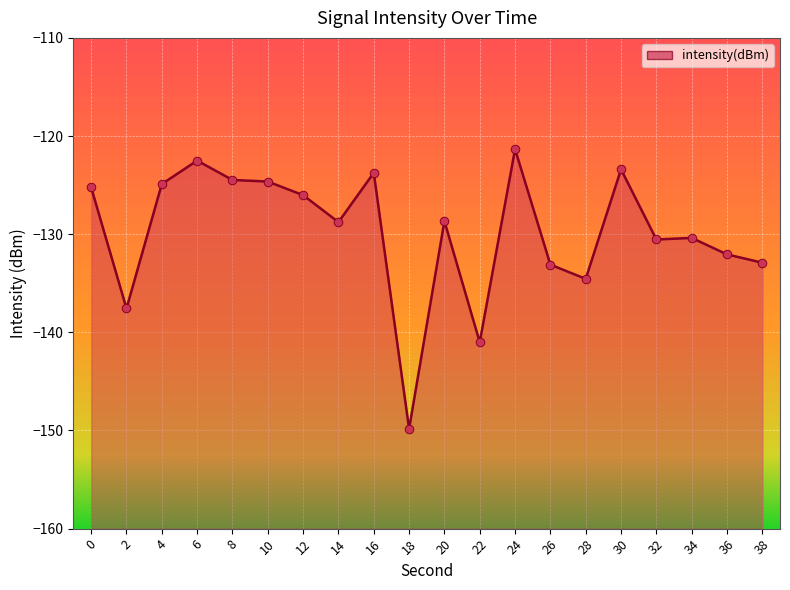

Between 6 and 8, which is larger?

6